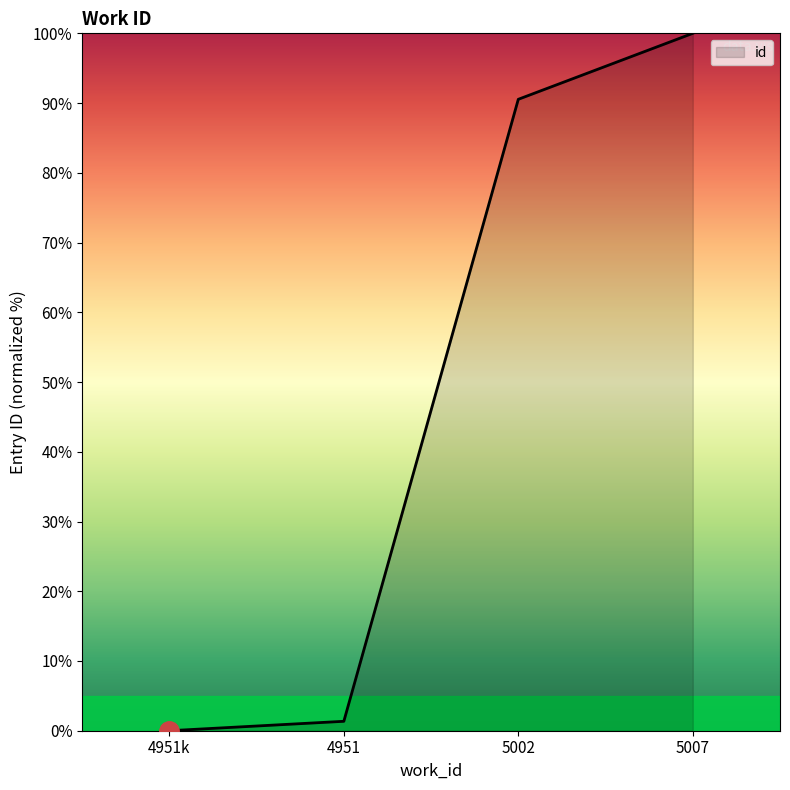

Does the chart display data point markers on the line(s)?

No